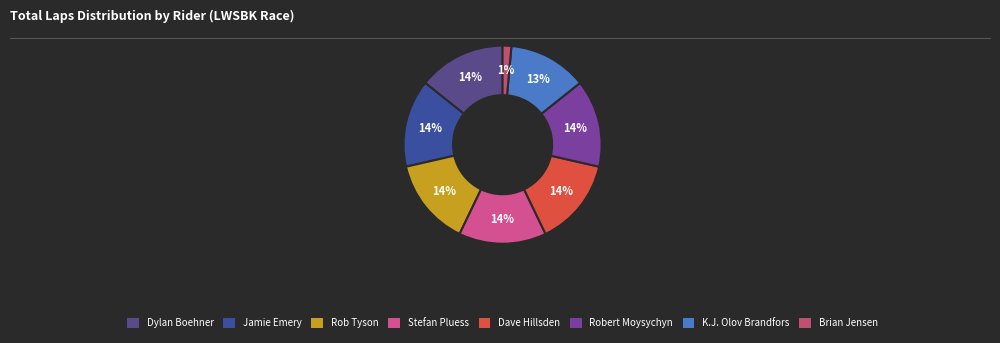

Between K.J. Olov Brandfors and Rob Tyson, which is larger?

Rob Tyson